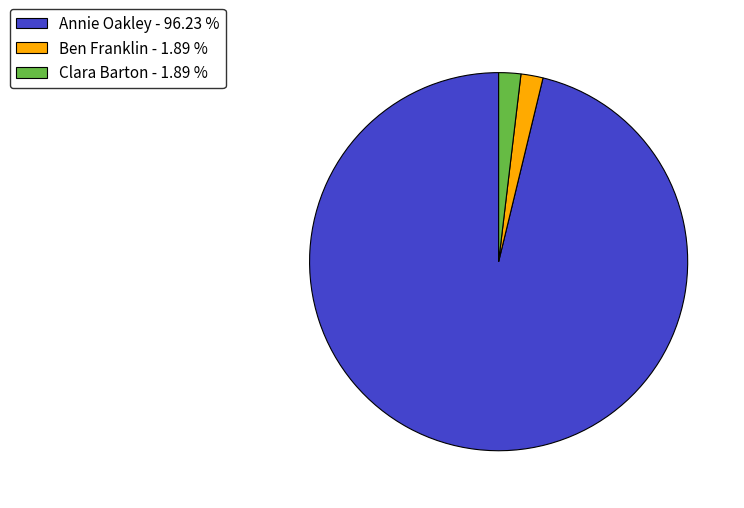

Combined, do Clara Barton - 1.89 % and Annie Oakley - 96.23 % account for over 50%?

Yes